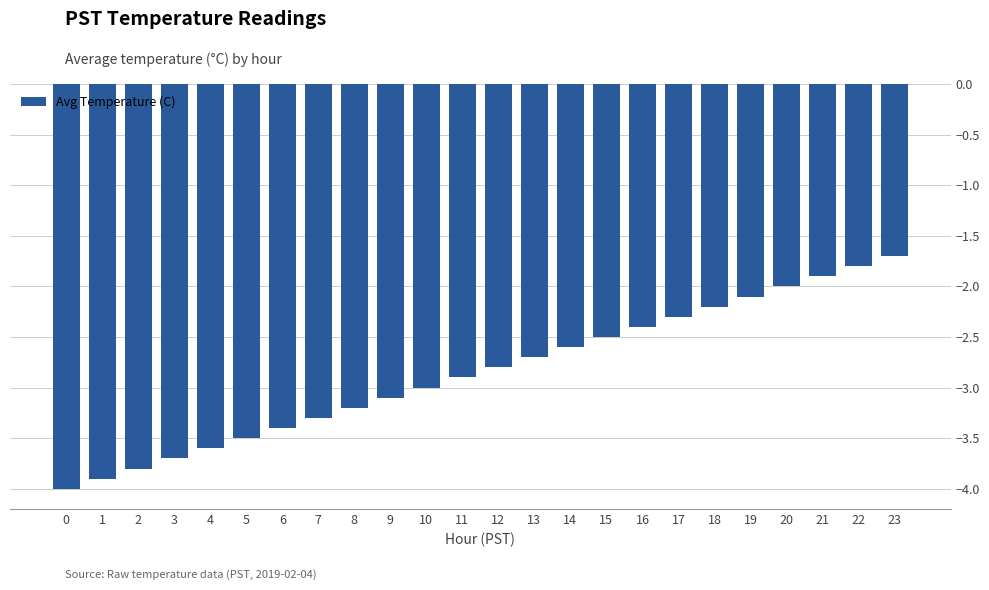

What is the difference between the values at 5 and 4?

0.1